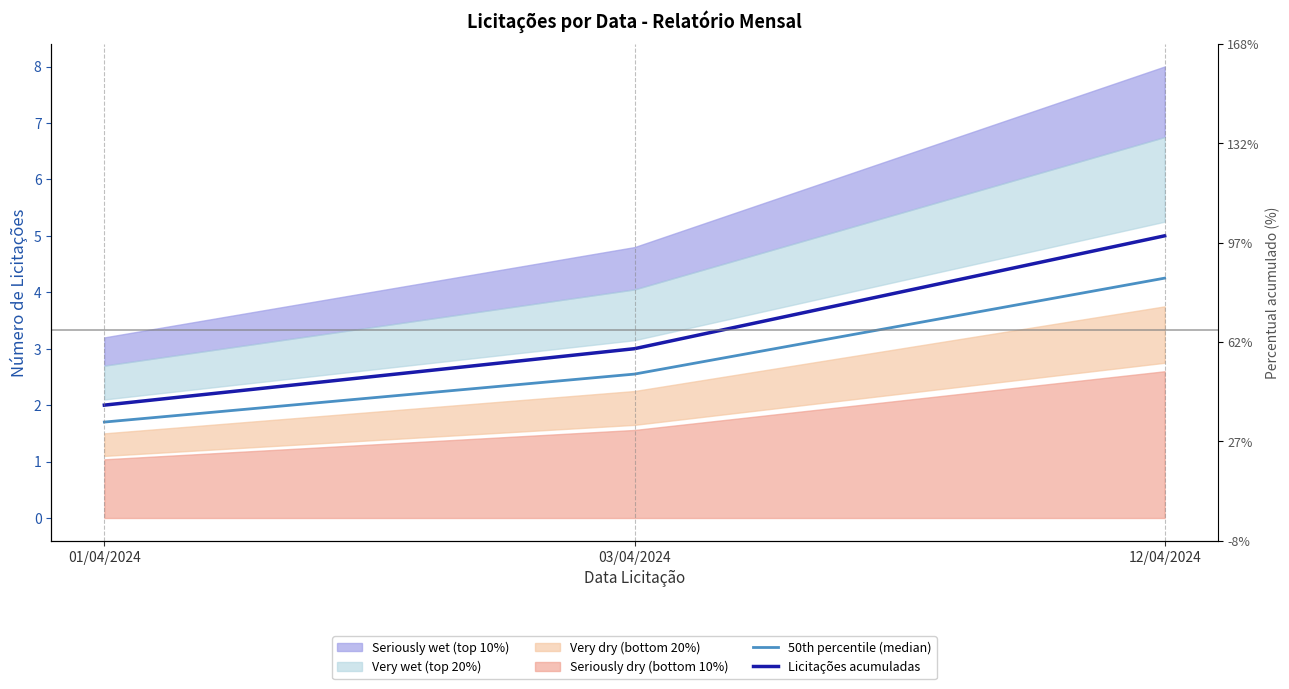

Does the chart have visible grid lines?

No